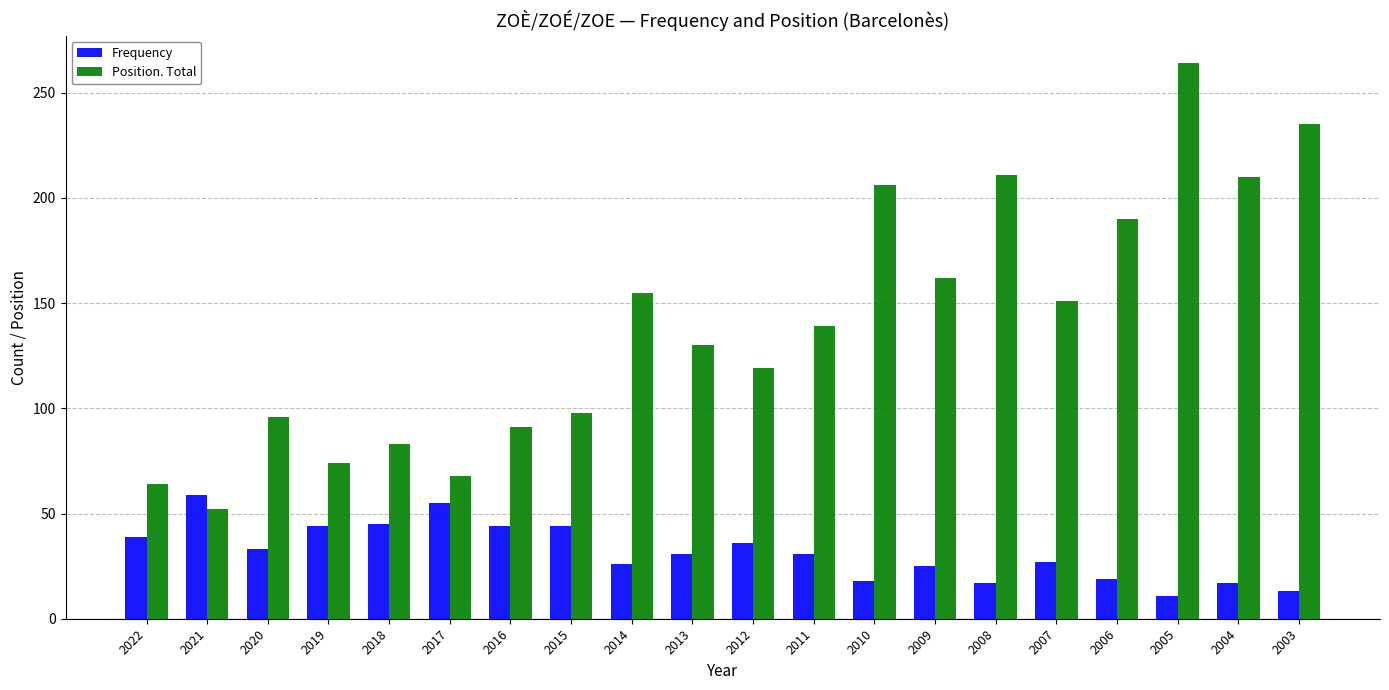

Where does the Position. Total series first go above 139?

2014